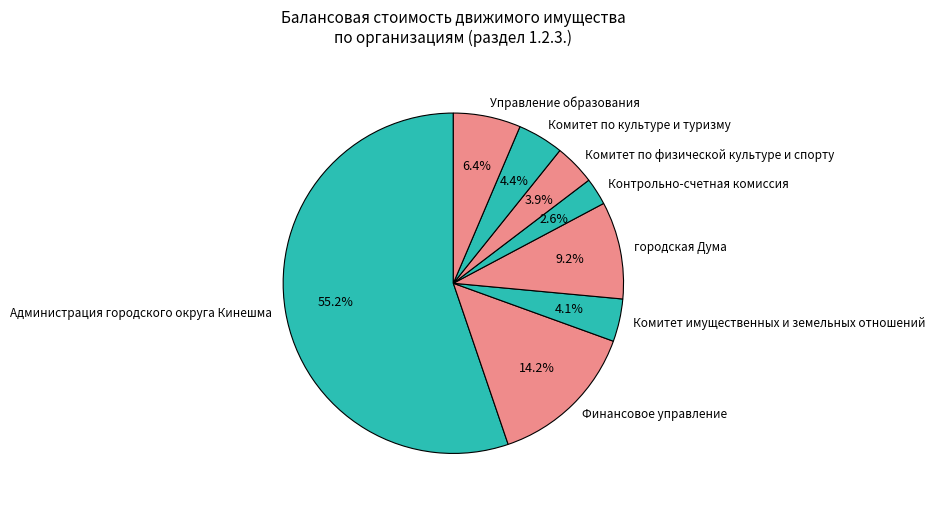

Which has a higher value, Комитет по культуре и туризму or Администрация городского округа Кинешма?

Администрация городского округа Кинешма